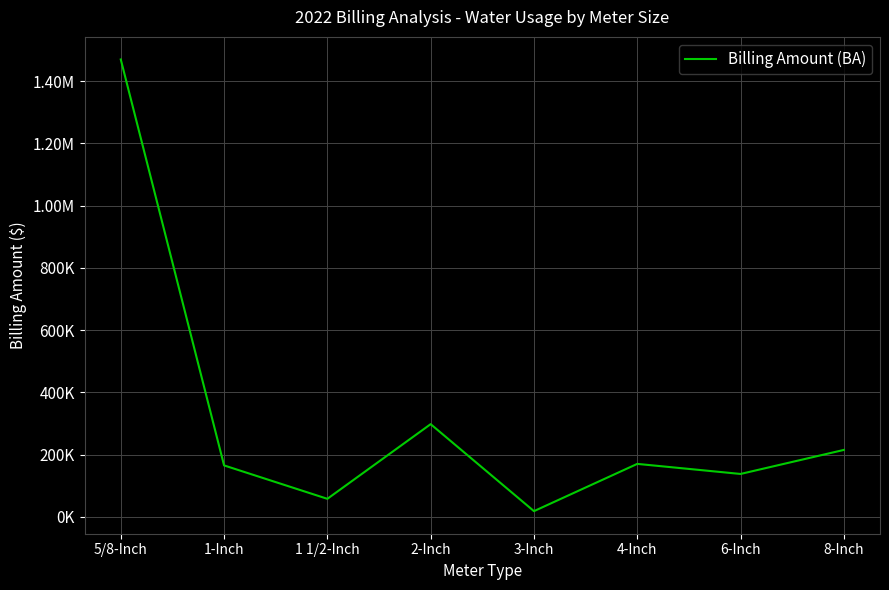

What is the label of the 3rd point from the left?

1 1/2-Inch